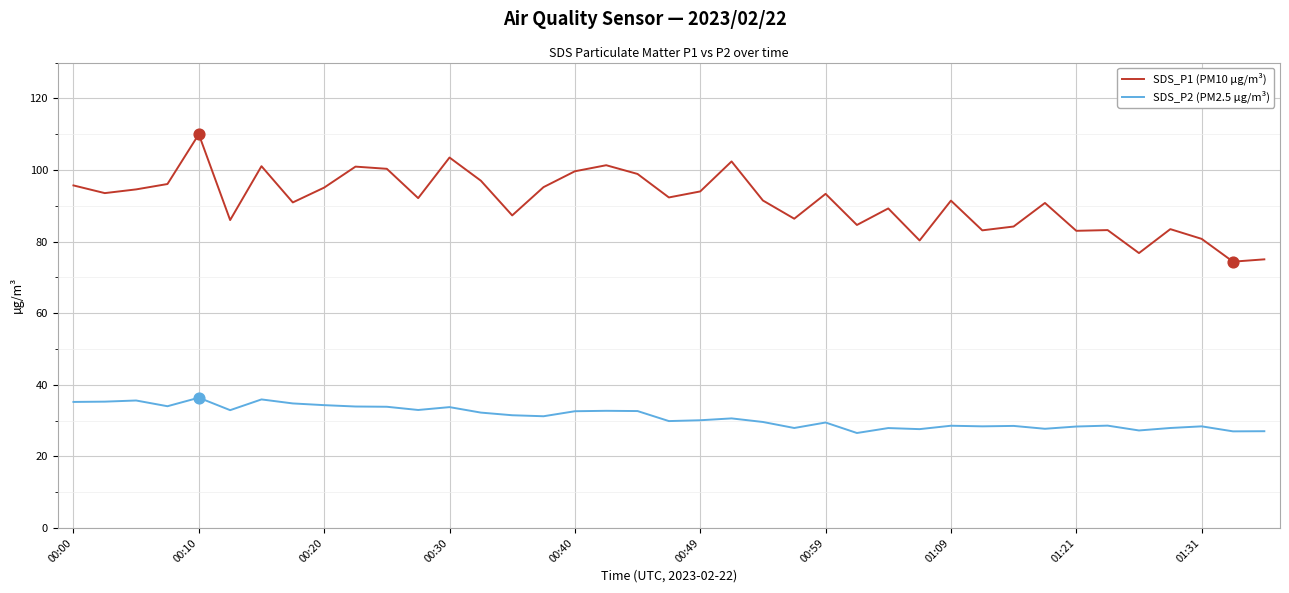

Which series has the widest spread of values?

SDS_P1 (PM10 µg/m³)